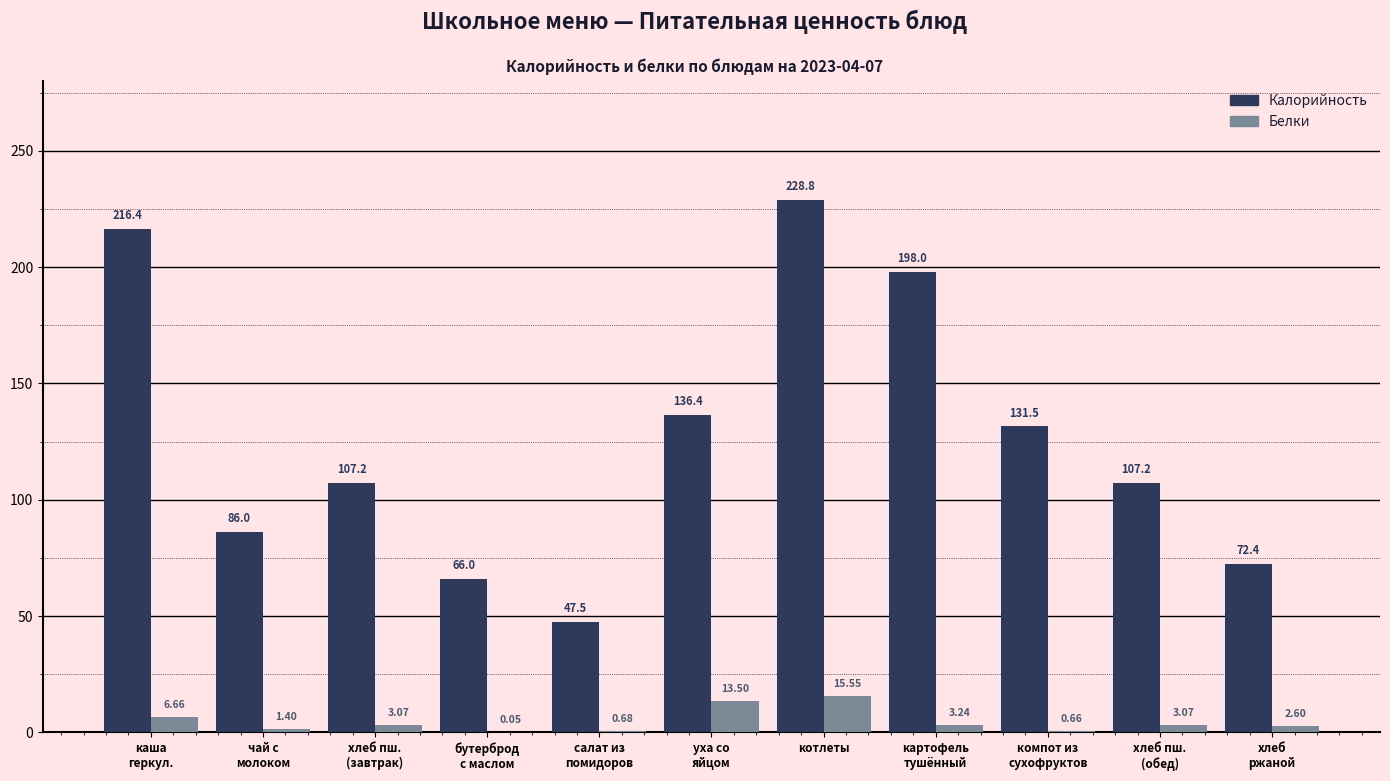

What is the total value across all series at картофель
тушённый?

201.2